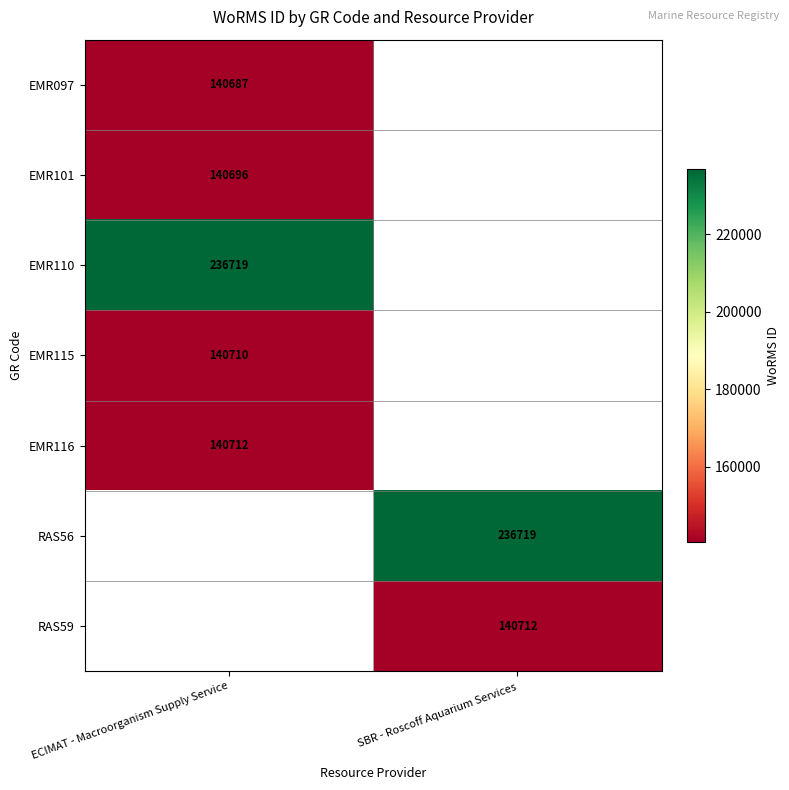

Is the value of EMR097 at ECIMAT - Macroorganism Supply Service greater than the value of EMR101 at ECIMAT - Macroorganism Supply Service?

No